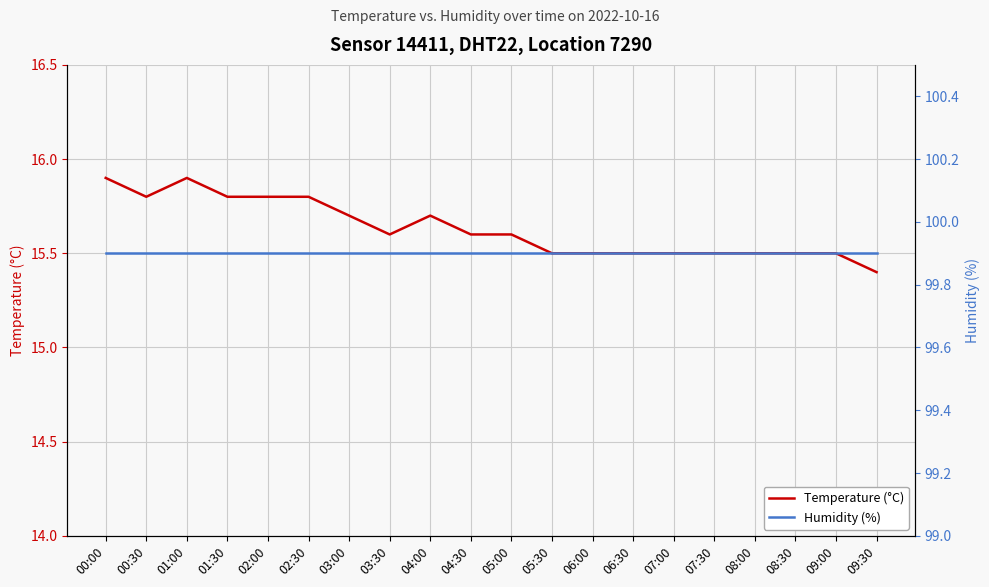

Reading left to right, list all the values displayed in this chart.

Temperature (°C): 00:00=15.9	00:30=15.8	01:00=15.9	01:30=15.8	02:00=15.8	02:30=15.8	03:00=15.7	03:30=15.6	04:00=15.7	04:30=15.6	05:00=15.6	05:30=15.5	06:00=15.5	06:30=15.5	07:00=15.5	07:30=15.5	08:00=15.5	08:30=15.5	09:00=15.5	09:30=15.4
Humidity (%): 00:00=99.9	00:30=99.9	01:00=99.9	01:30=99.9	02:00=99.9	02:30=99.9	03:00=99.9	03:30=99.9	04:00=99.9	04:30=99.9	05:00=99.9	05:30=99.9	06:00=99.9	06:30=99.9	07:00=99.9	07:30=99.9	08:00=99.9	08:30=99.9	09:00=99.9	09:30=99.9